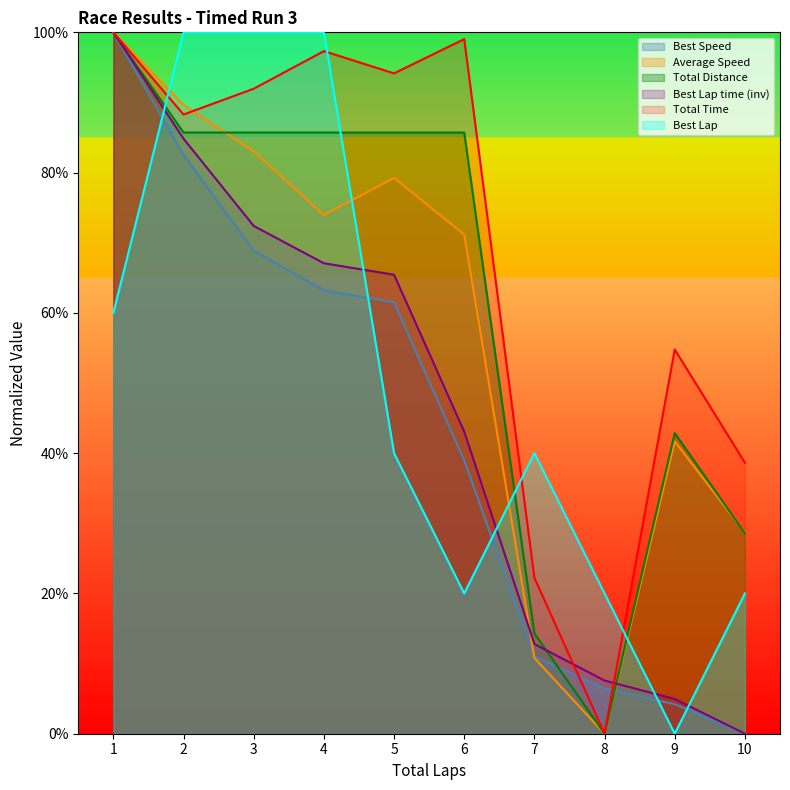

True or false: Best Speed and Best Lap time intersect in this chart.

False